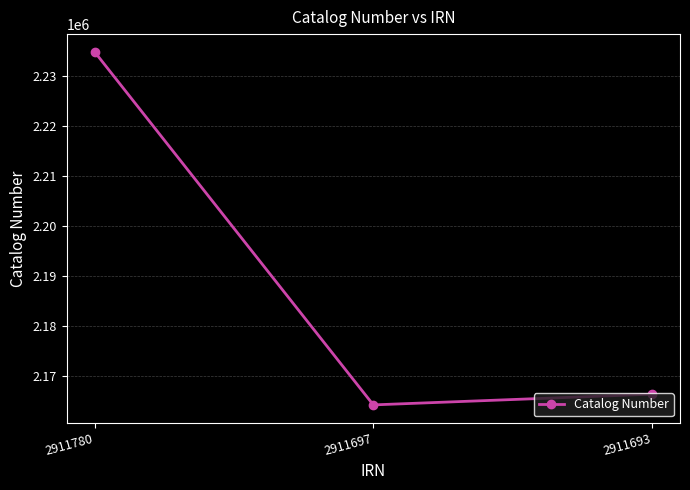

Where does the data first go above 2166421?

2911780